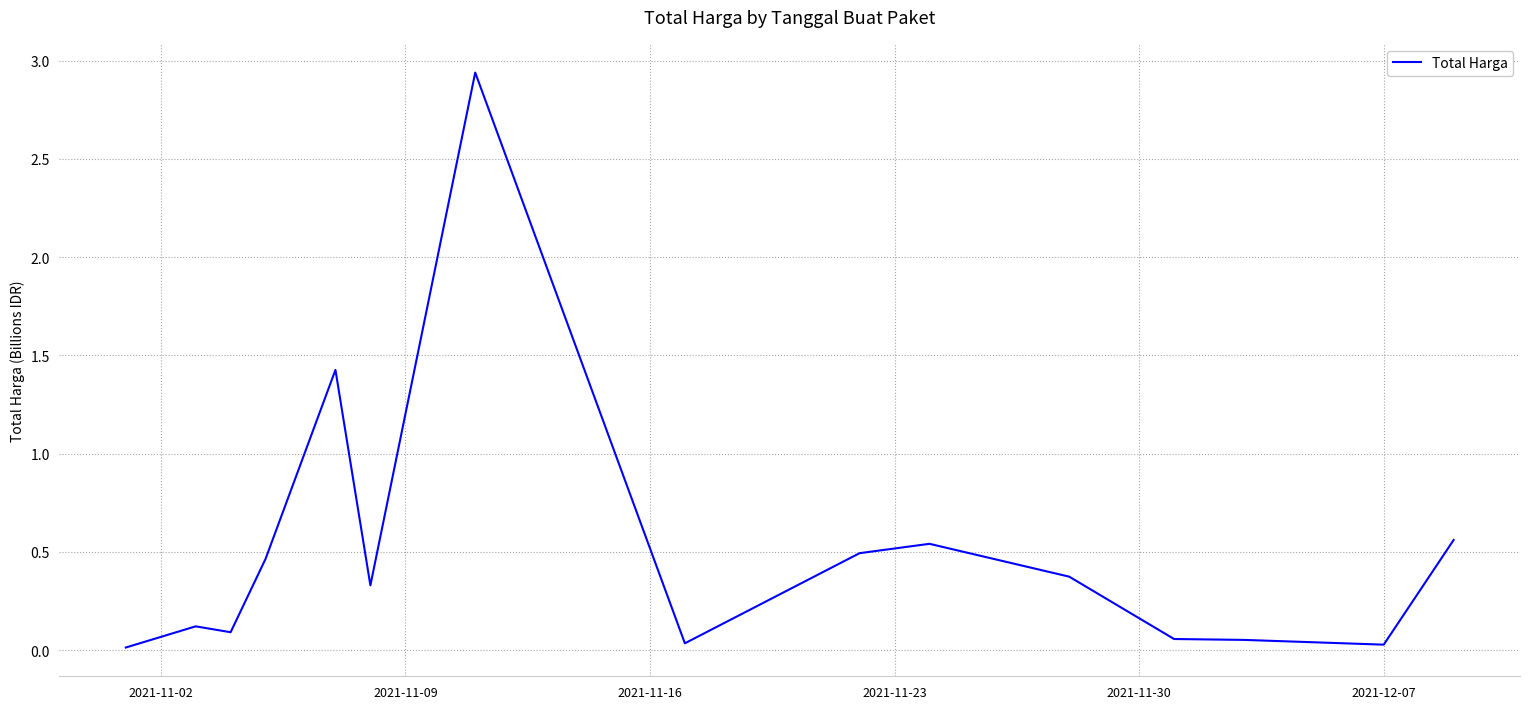

Count the number of data series in this chart.

1